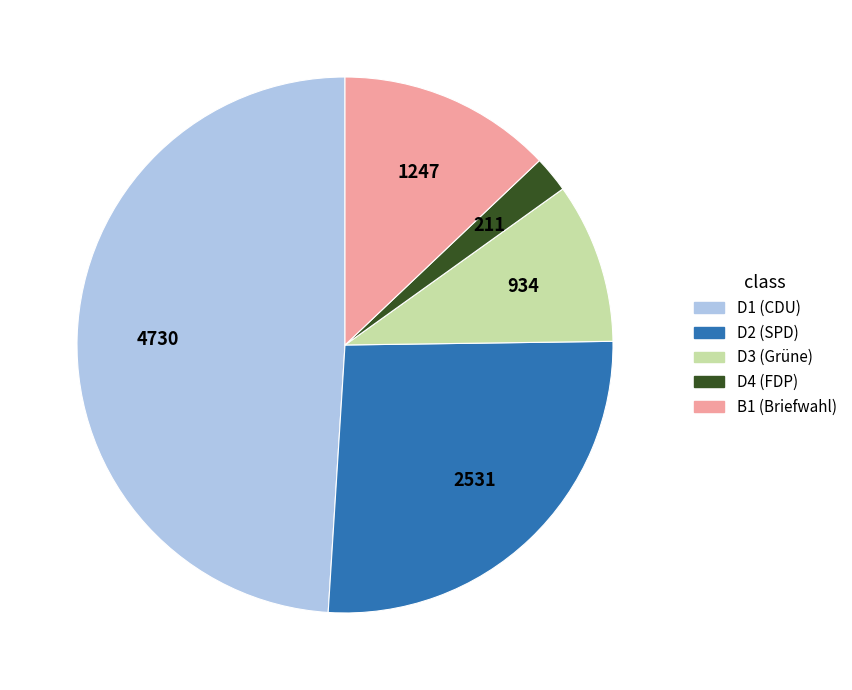

Is there any slice that represents more than half of the pie?

No